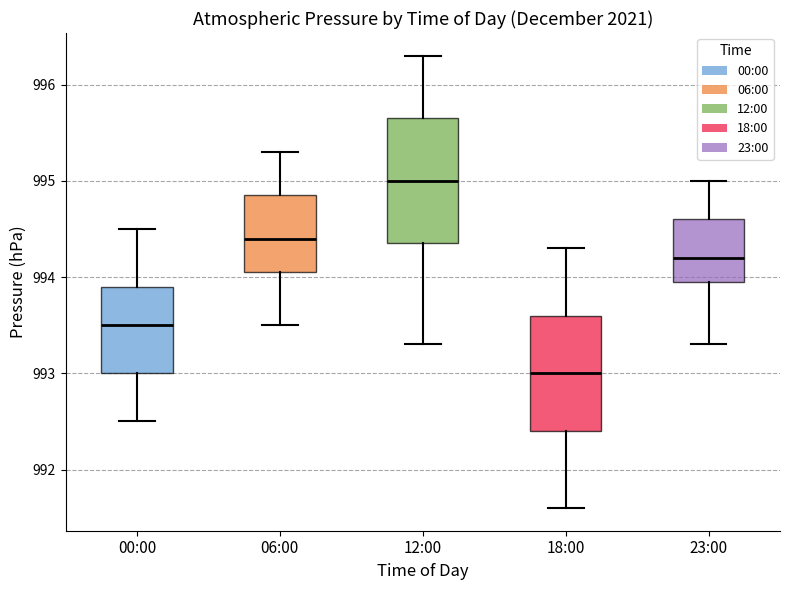

Reading left to right, read every box against the y-axis: the position of its median line, the range the box covers, and the ends of its whiskers. The values are not printed on the chart, so give them approximately, as read against the axis.

00:00: median 993.5, box 993.0 to 993.9, whiskers 992.5 to 994.5
06:00: median 994.4, box 994.1 to 994.9, whiskers 993.5 to 995.3
12:00: median 995.0, box 994.4 to 995.7, whiskers 993.3 to 996.3
18:00: median 993.0, box 992.4 to 993.6, whiskers 991.6 to 994.3
23:00: median 994.2, box 994.0 to 994.6, whiskers 993.3 to 995.0